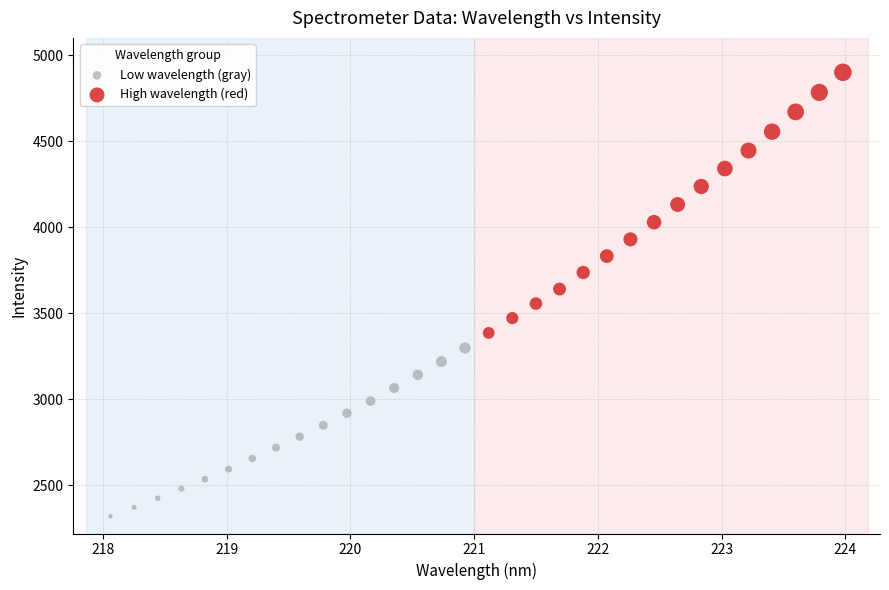

What are all the series names shown in the legend?

Low wavelength (gray), High wavelength (red)